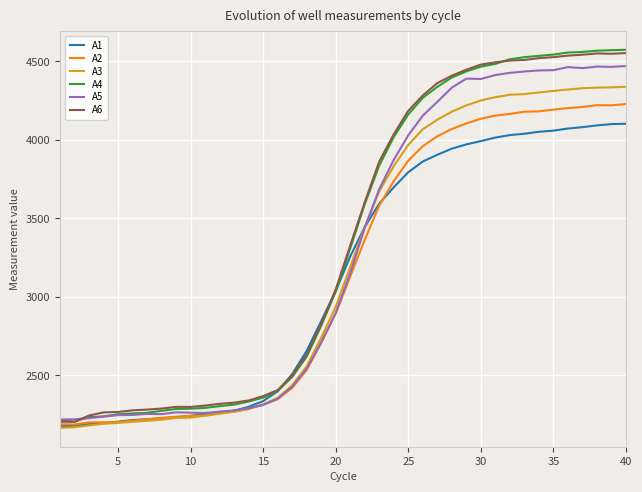

What is the minimum value shown in the chart?

2166.0